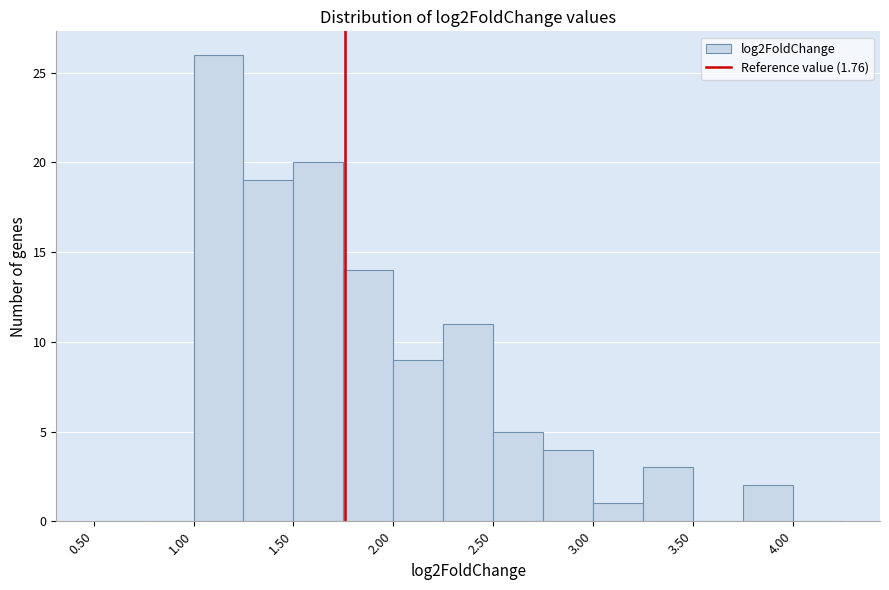

Reading left to right, list every bar in this chart as the range it spans on the x-axis followed by its height. The values are not printed on the chart, so give them approximately, as read against the axis.

0.50 to 0.75: 0
0.75 to 1.00: 0
1.00 to 1.25: 26
1.25 to 1.50: 19
1.50 to 1.75: 20
1.75 to 2.00: 14
2.00 to 2.25: 9
2.25 to 2.50: 11
2.50 to 2.75: 5
2.75 to 3.00: 4
3.00 to 3.25: 1
3.25 to 3.50: 3
3.50 to 3.75: 0
3.75 to 4.00: 2
4.00 to 4.25: 0